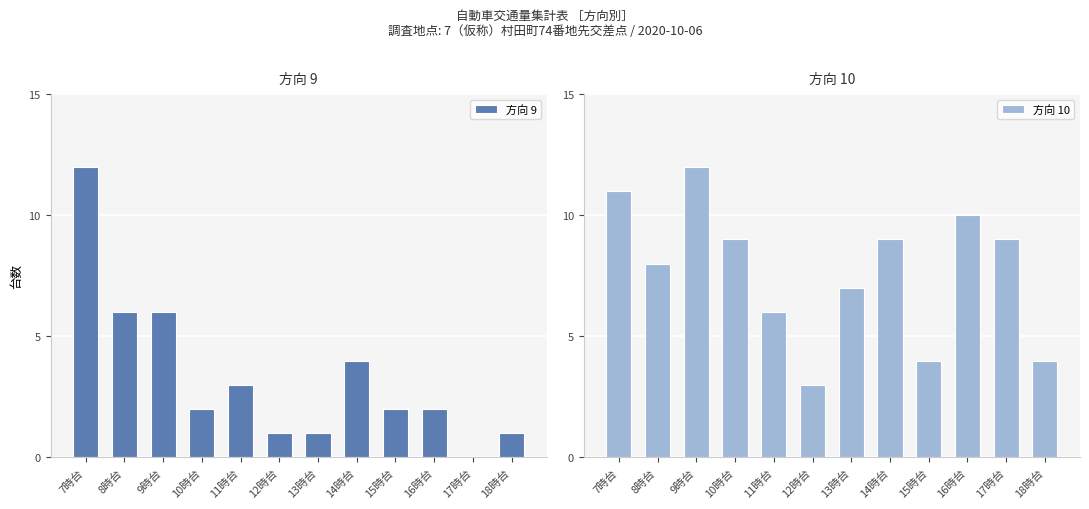

At 15時台, list the series in order from largest to smallest.

方向 10, 方向 9